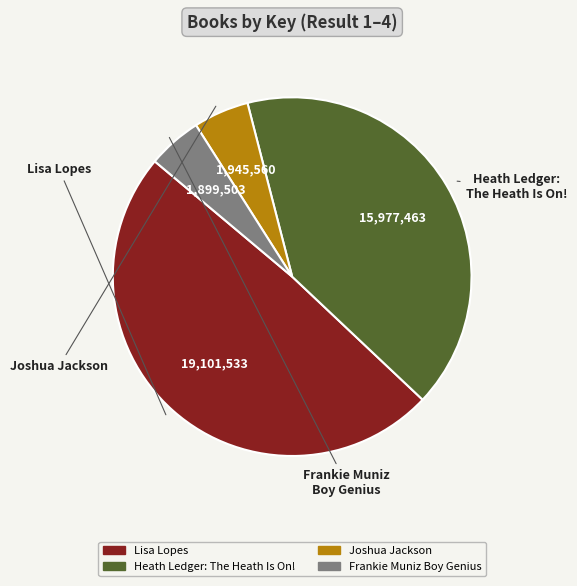

How many segments does this pie chart have?

4